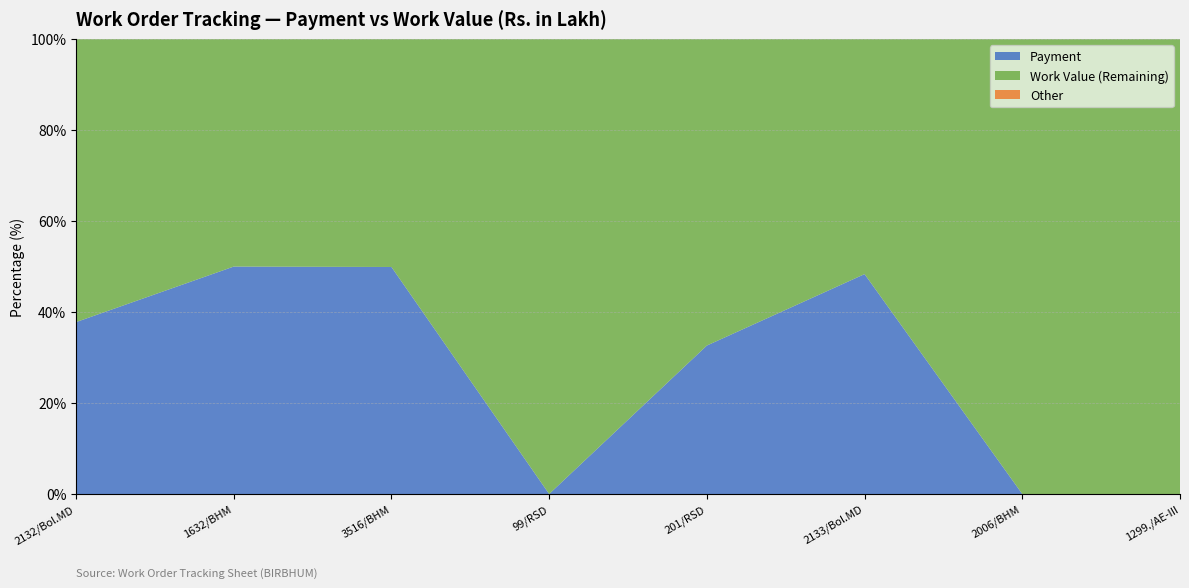

Reading right to left, what are all the values shown in this chart?

Work Value: 2.9	692.9	6.5	1.0	2.4	16.3	9.6	90.6
Payment: 0.0	0.0	6.1	0.5	0.0	16.3	9.6	55.1